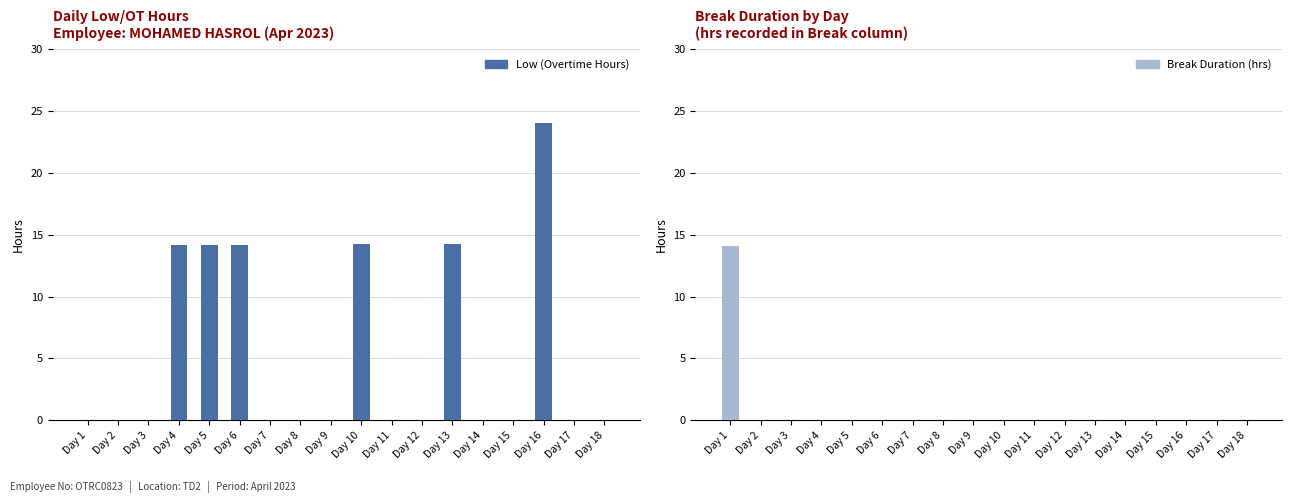

Reading right to left, transcribe all the data shown in this chart.

Low (Overtime Hours): 0.0	0.0	24.0	0.0	0.0	14.3	0.0	0.0	14.2	0.0	0.0	0.0	14.2	14.1	14.2	0.0	0.0	0.0
Break Duration (hrs): 0.0	0.0	0.0	0.0	0.0	0.0	0.0	0.0	0.0	0.0	0.0	0.0	0.0	0.0	0.0	0.0	0.0	14.1